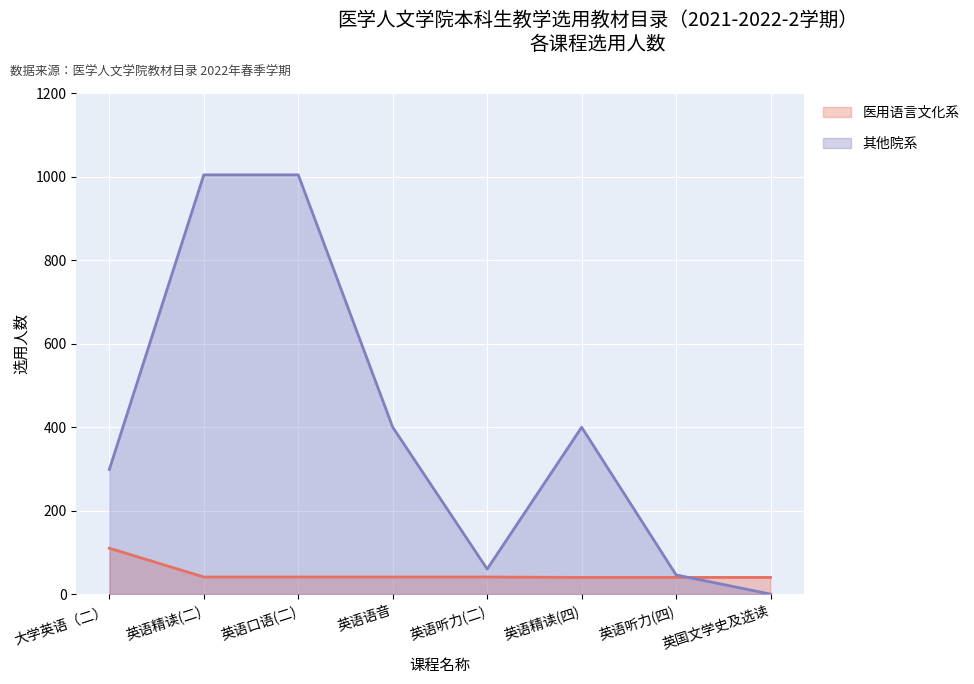

How many distinct data groups are displayed?

2